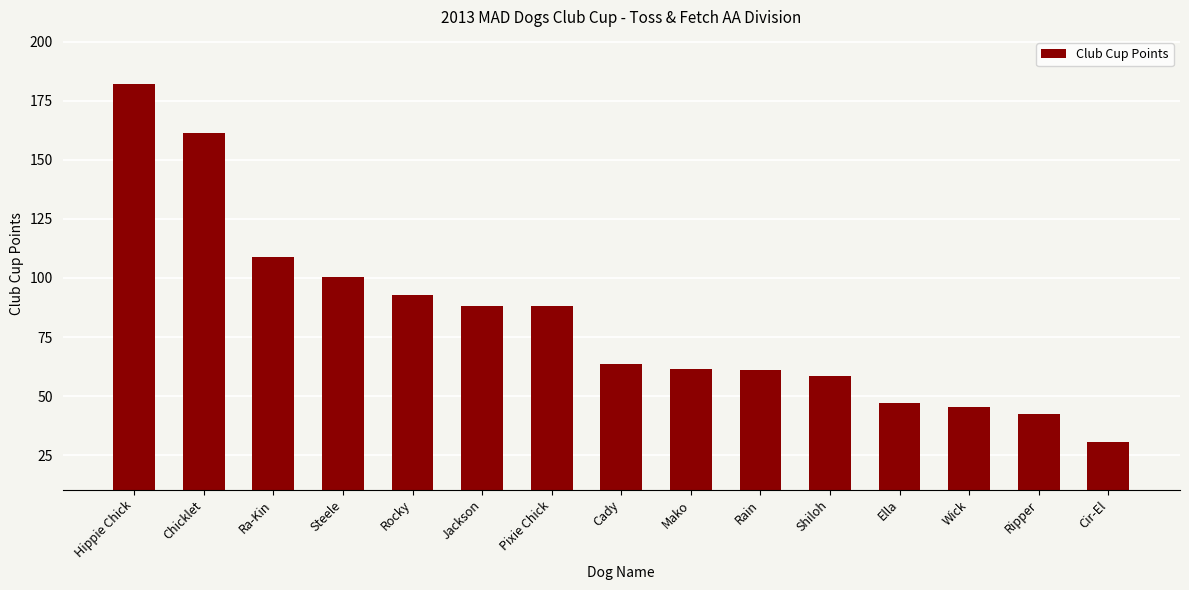

What is the change in value from Rocky to Pixie Chick?

-5.0